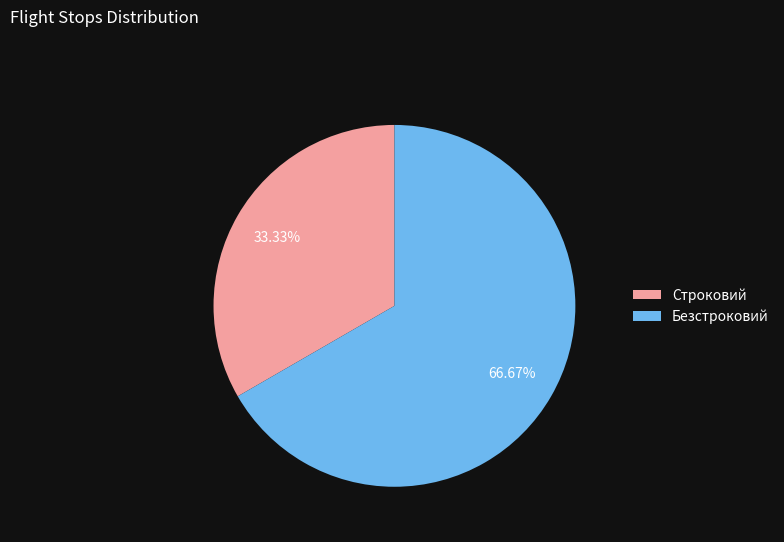

To the nearest percent, what percentage of the pie is Строковий?

33%